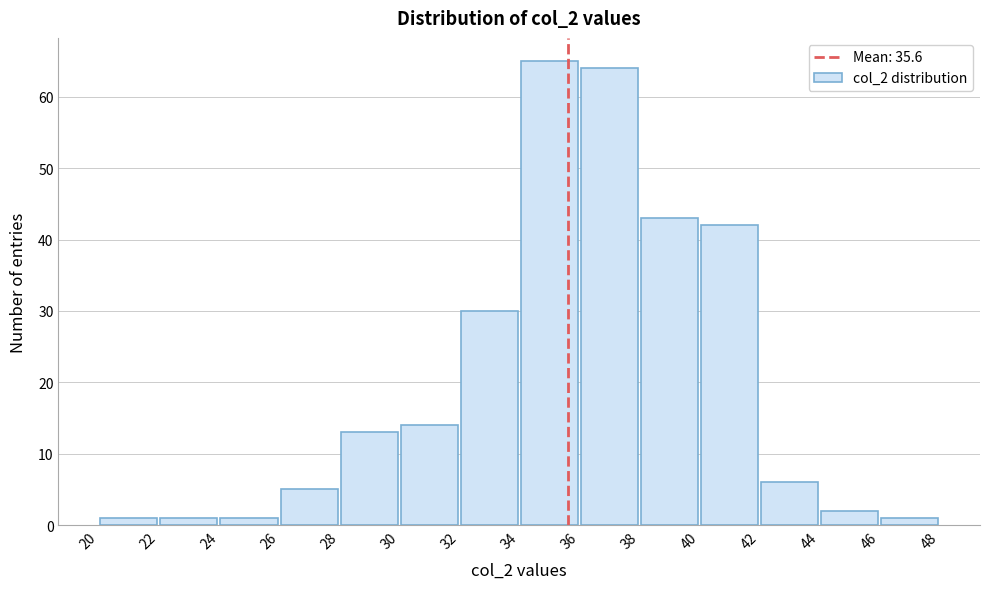

Reading left to right, list every bar in this chart as the range it spans on the x-axis followed by its height. The values are not printed on the chart, so give them approximately, as read against the axis.

20 to 22: 1
22 to 24: 1
24 to 26: 1
26 to 28: 5
28 to 30: 13
30 to 32: 14
32 to 34: 30
34 to 36: 65
36 to 38: 64
38 to 40: 43
40 to 42: 42
42 to 44: 6
44 to 46: 2
46 to 48: 1